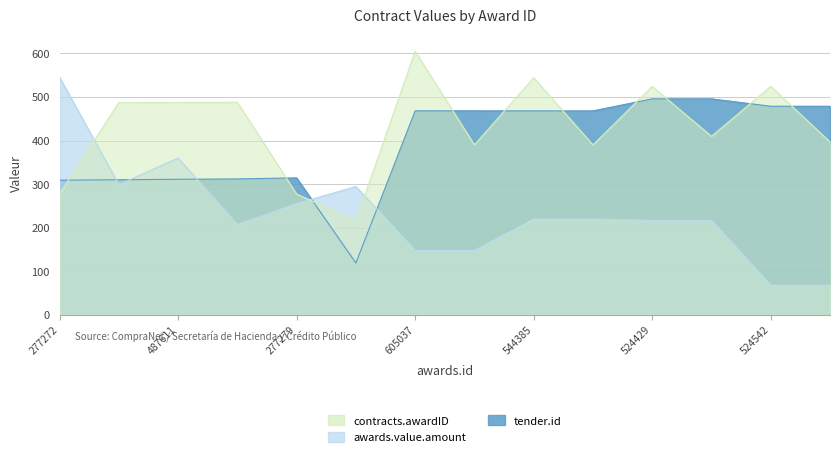

Is the value of contracts.awardID at 605037 greater than the value of tender.id at 487974?

Yes